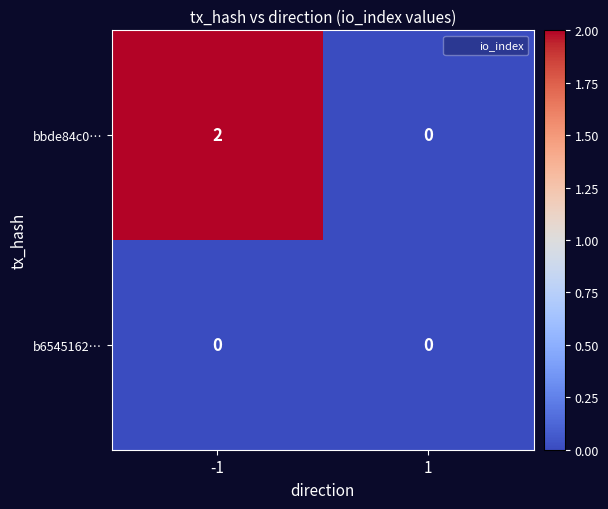

Which series has the largest range (max minus min)?

bbde84c0…